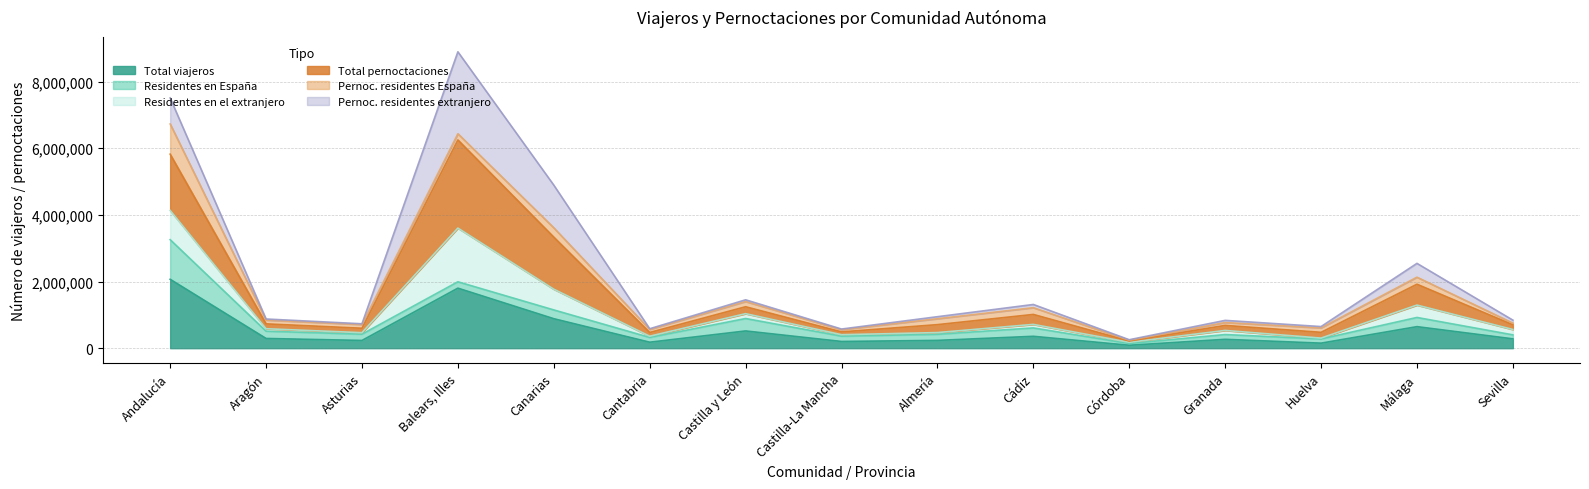

True or false: Pernoc. residentes extranjero and Total pernoctaciones intersect in this chart.

False